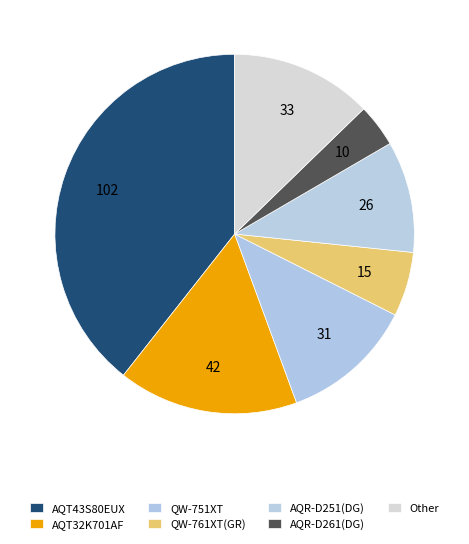

Count the number of slices in the pie.

7